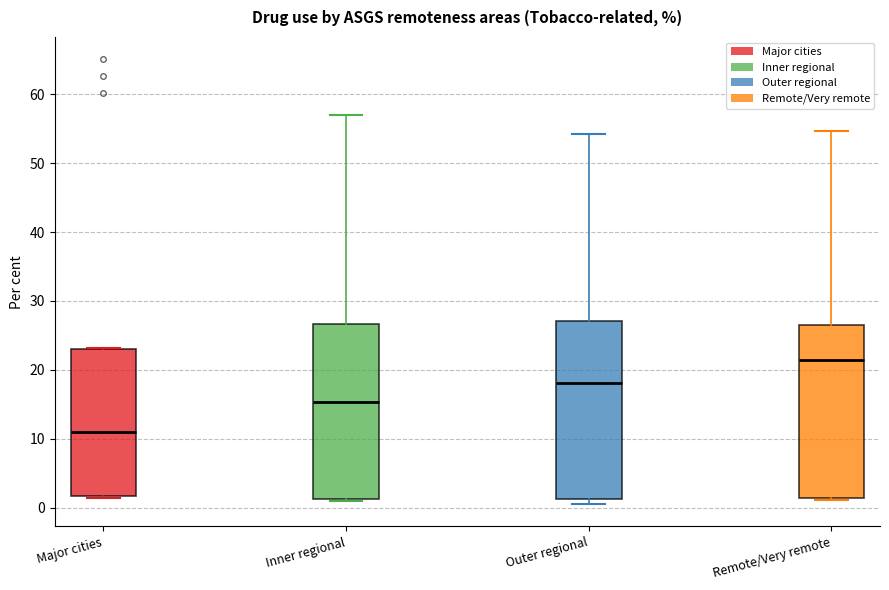

Reading left to right, read every box against the y-axis: the position of its median line, the range the box covers, and the ends of its whiskers. The values are not printed on the chart, so give them approximately, as read against the axis.

Major cities: median 11, box 2 to 23, whiskers 1 to 23
Inner regional: median 15, box 1 to 27, whiskers 1 to 57
Outer regional: median 18, box 1 to 27, whiskers 1 (just below the box's lower edge) to 54
Remote/Very remote: median 22, box 1 to 27, whiskers 1 (just below the box's lower edge) to 55